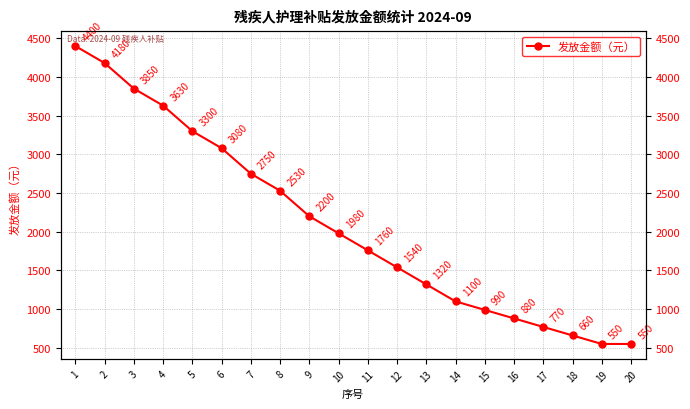

Is this an area chart (filled region under the line)?

No